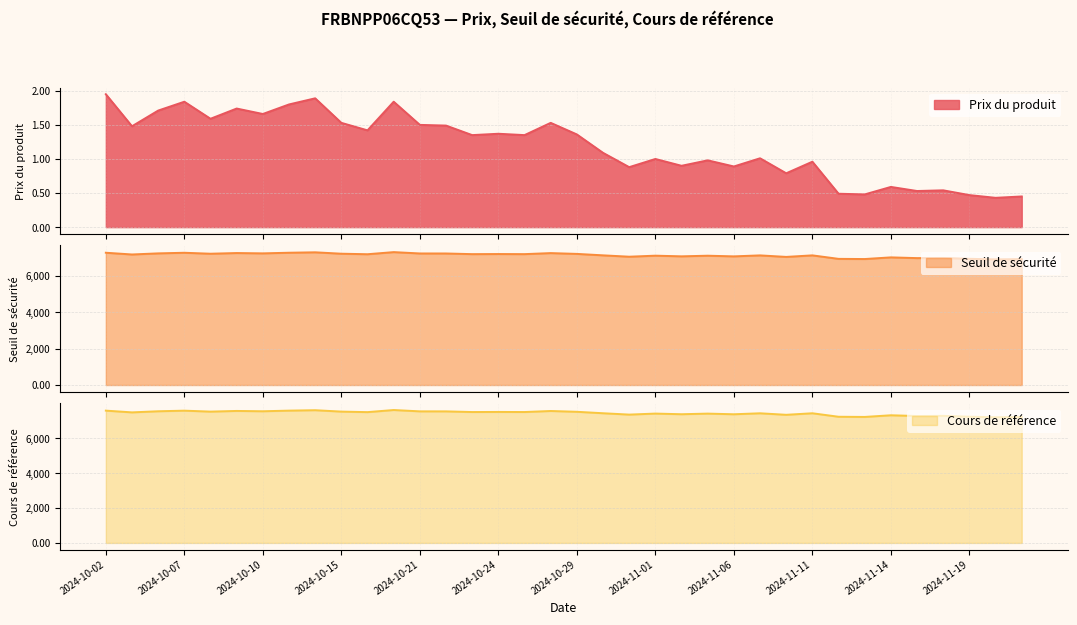

What is the difference between the second highest and minimum values in the Prix du produit series?

1.5